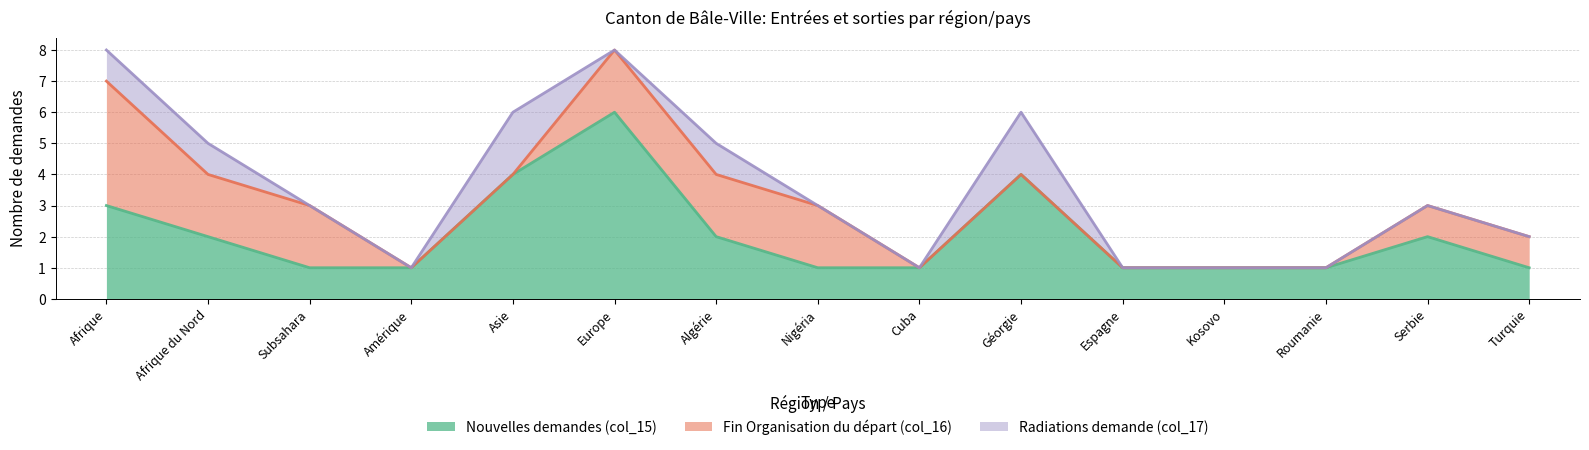

The Fin Organisation du départ (col_16) series shows 0 at Asie. True or false?

True